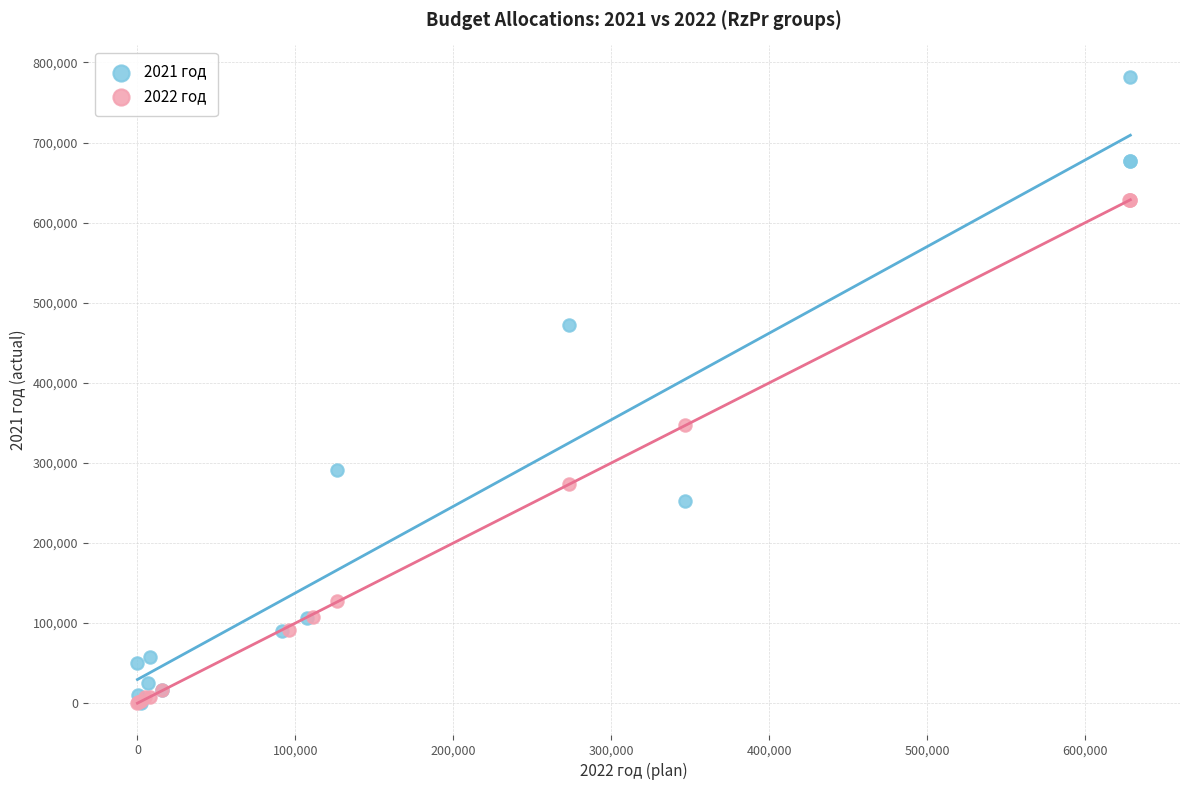

Which series reaches the maximum Y coordinate?

2021 год